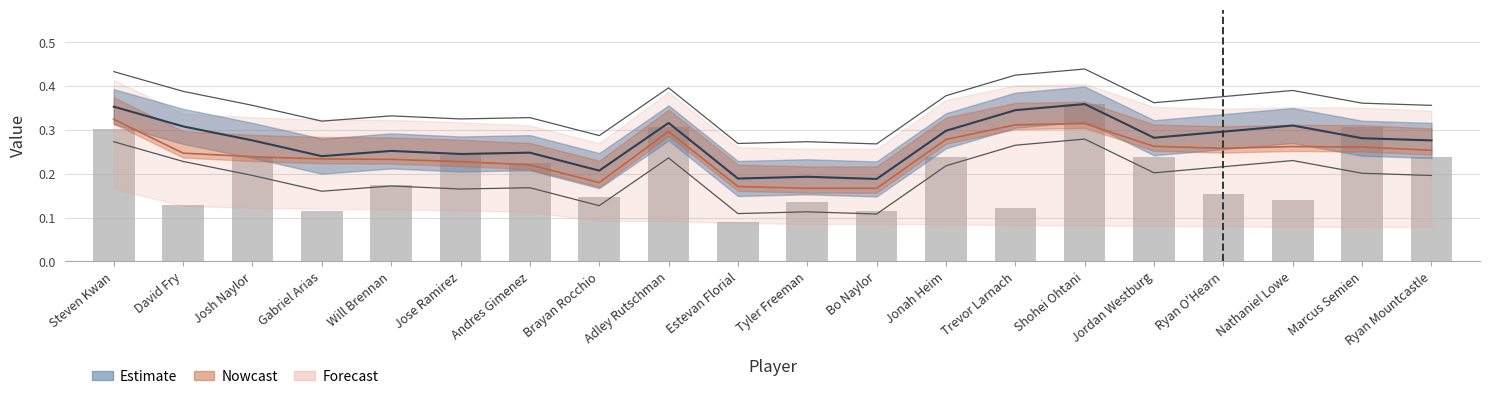

What is the difference between the second highest and second lowest values?

0.2